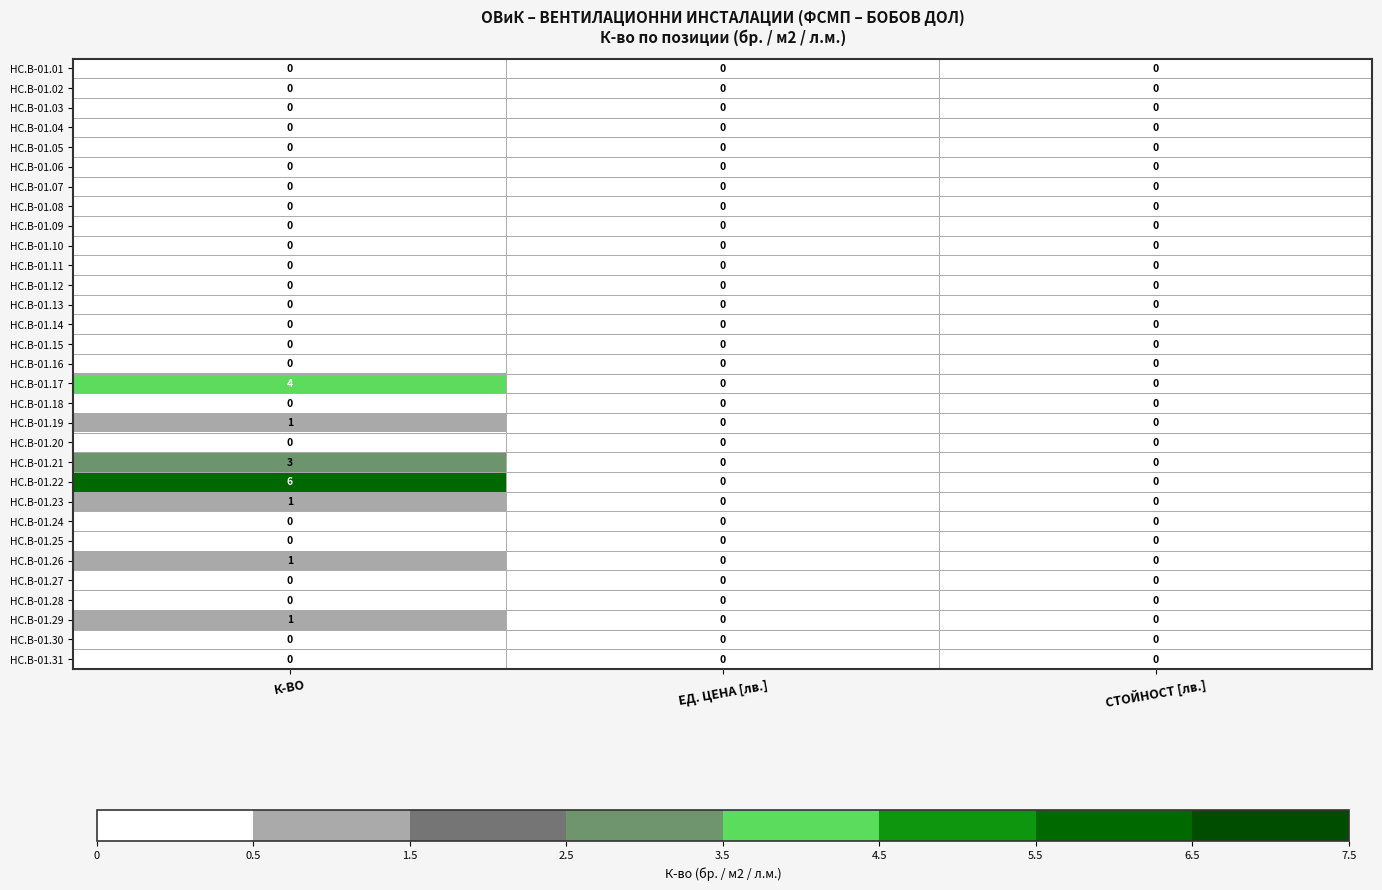

Which category has the highest value across all series?

К-ВО